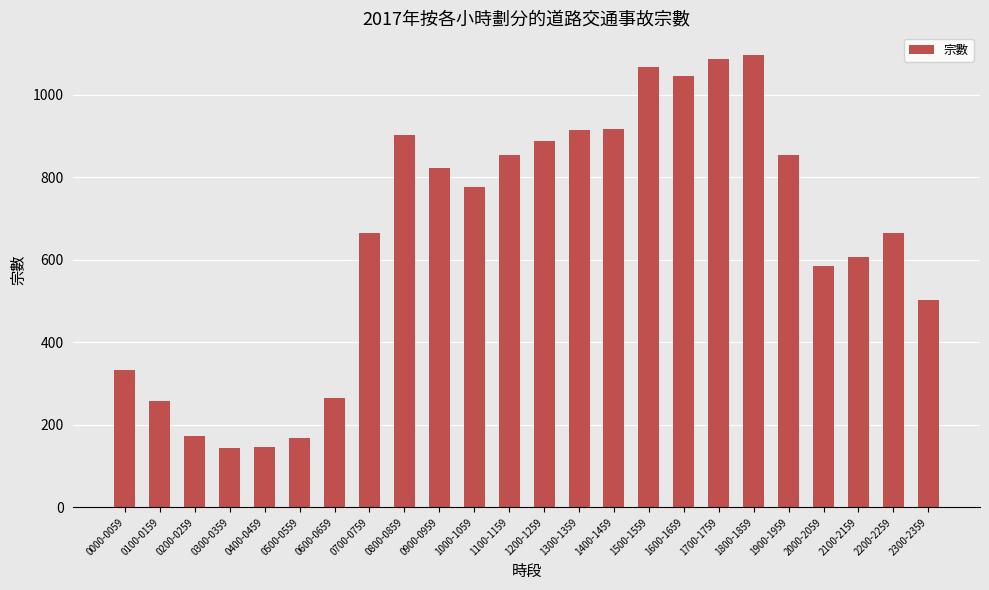

What is the average value?

655